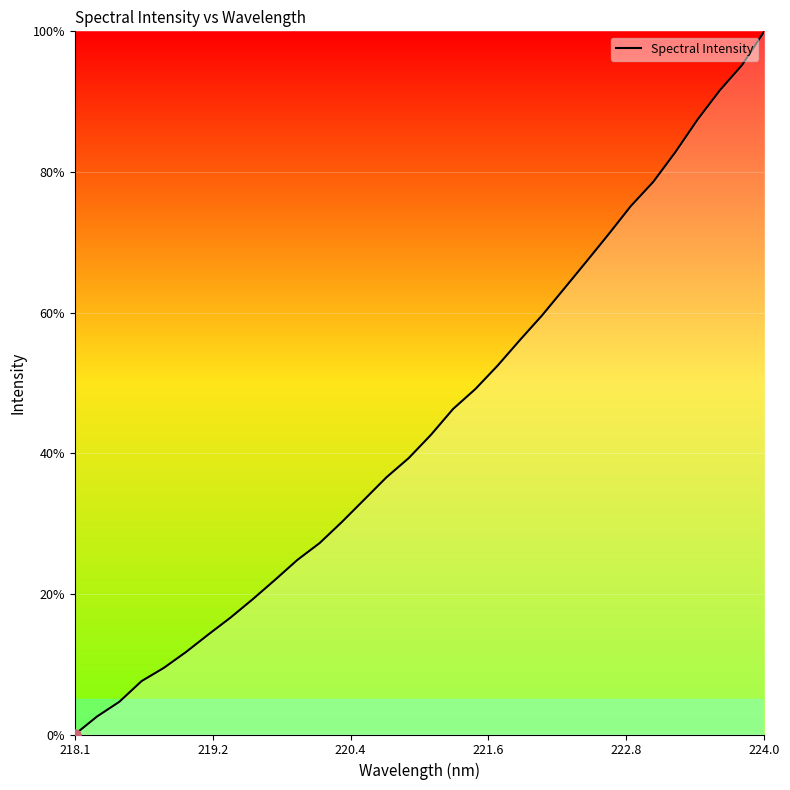

How many categories are shown in the chart?

32